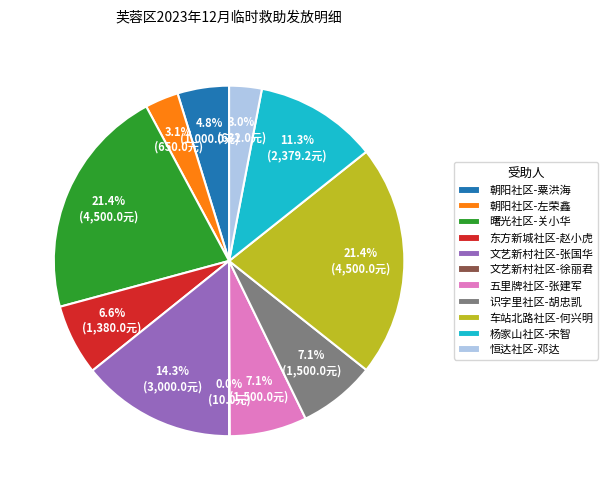

What percentage is the 识字里社区-胡忠凯 slice, to the nearest percent?

7%